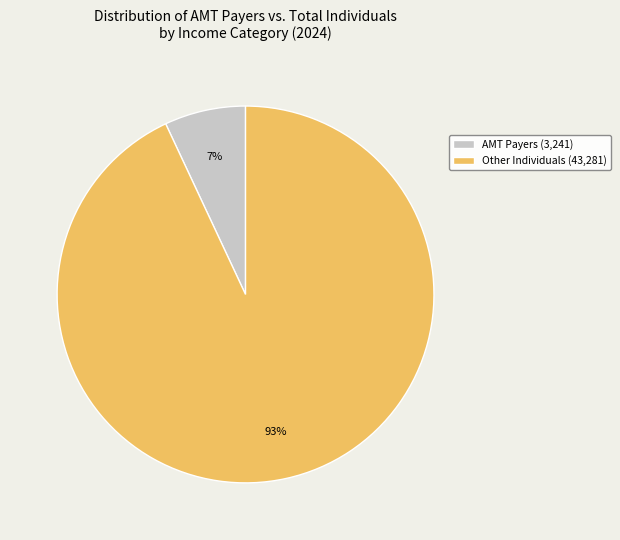

Is it true that AMT Payers (3,241) is 7% of the pie?

True